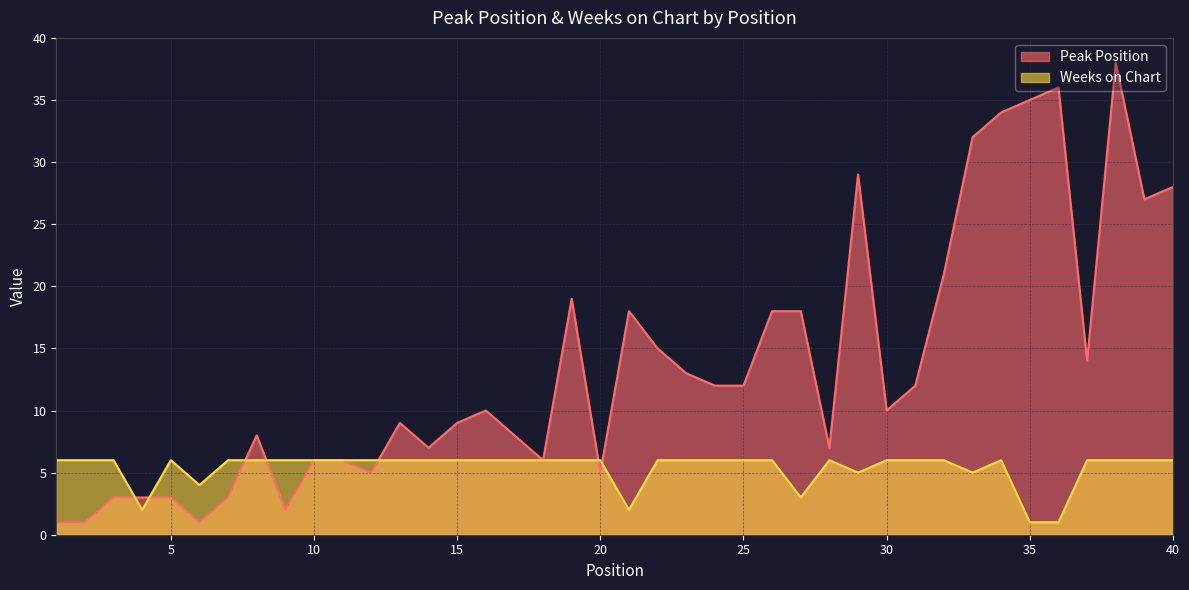

At 31, list the series in order from smallest to largest.

Weeks on Chart, Peak Position